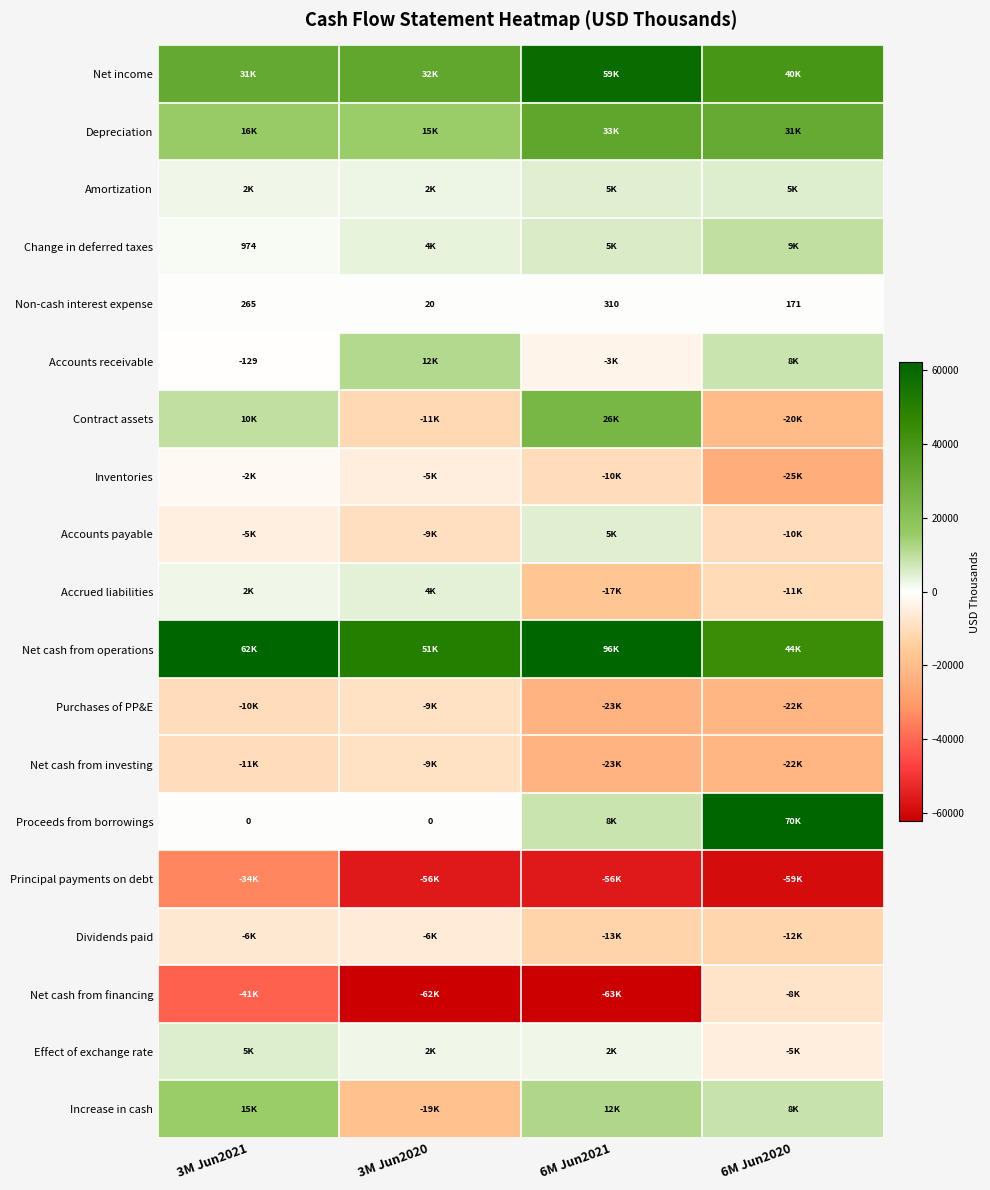

At how many categories does at least one series exceed 16386?

4